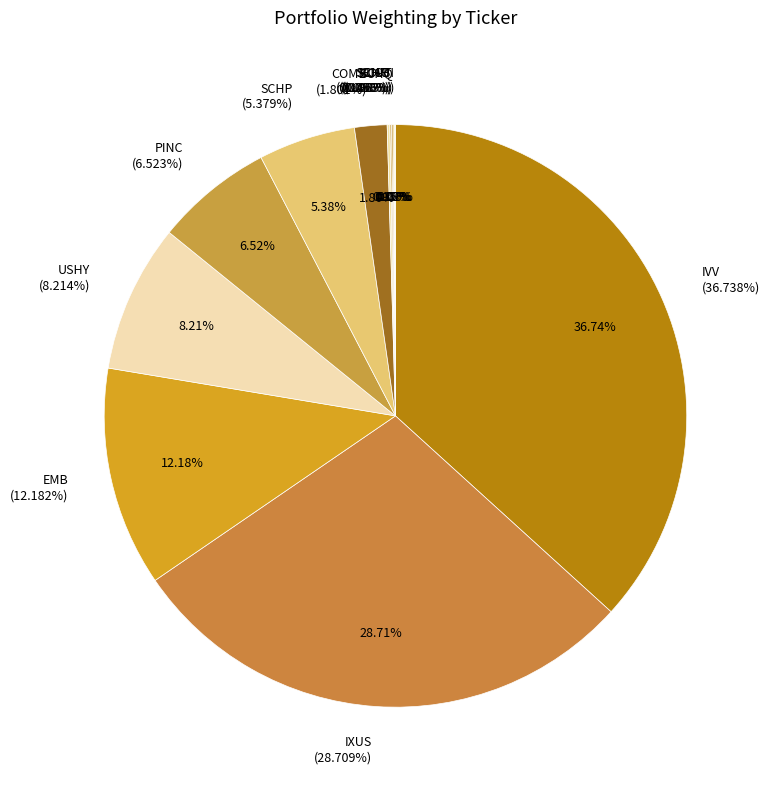

What is the smallest slice in the pie chart?

UCBI